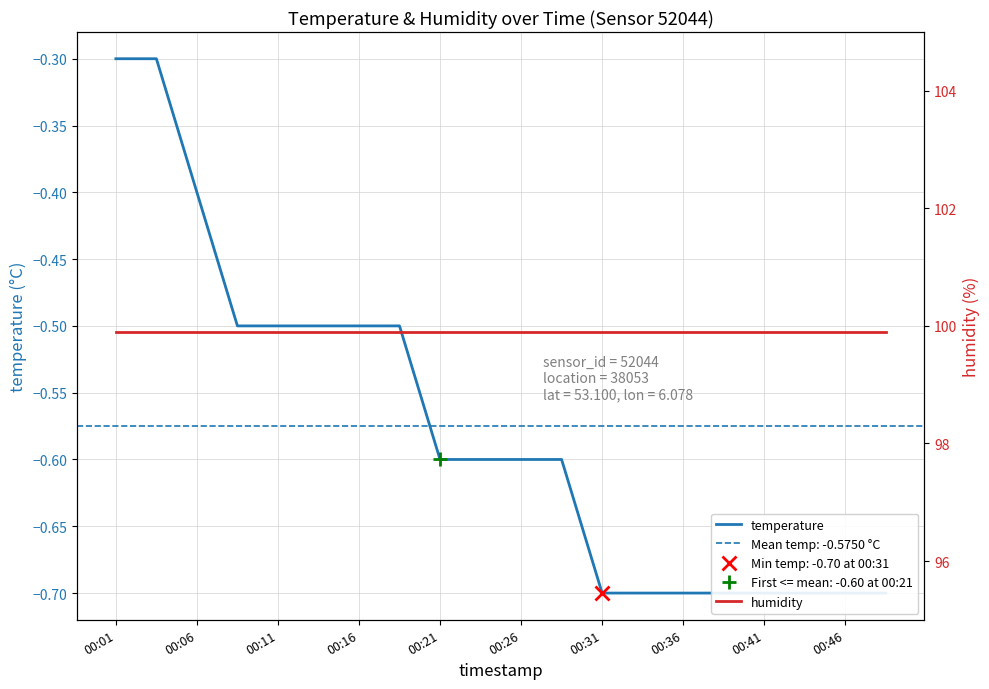

How many series are shown in this chart?

2